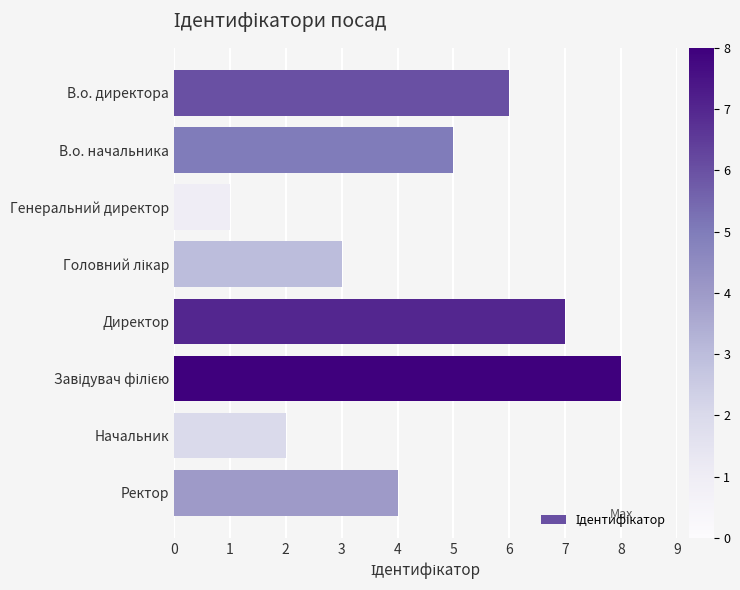

How many categories are shown in the chart?

8